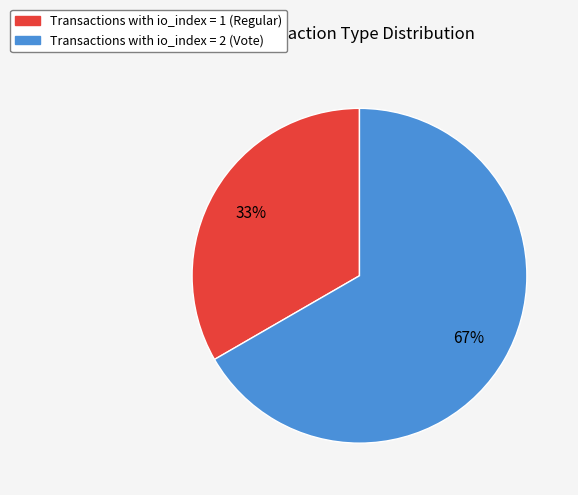

How many segments does this pie chart have?

2